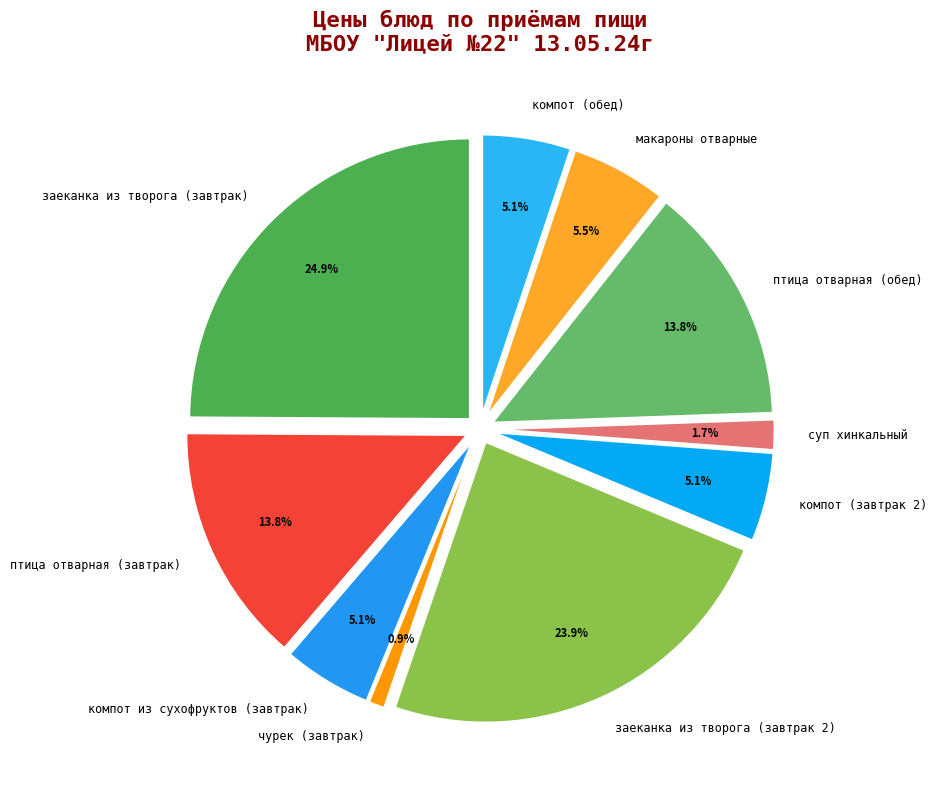

Which category has the smallest portion of the pie?

чурек (завтрак)